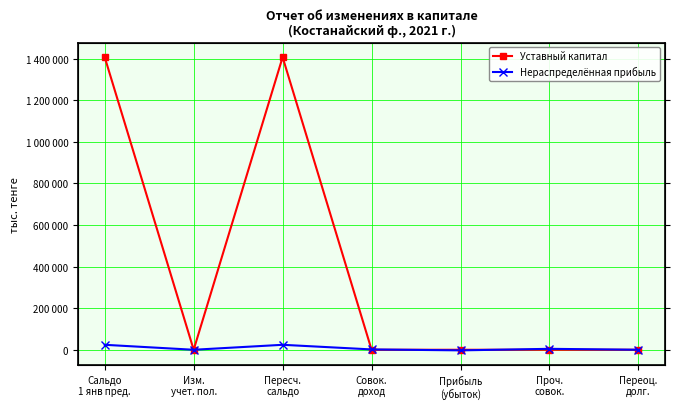

What are all the series names shown in the legend?

Уставный капитал, Нераспределённая прибыль